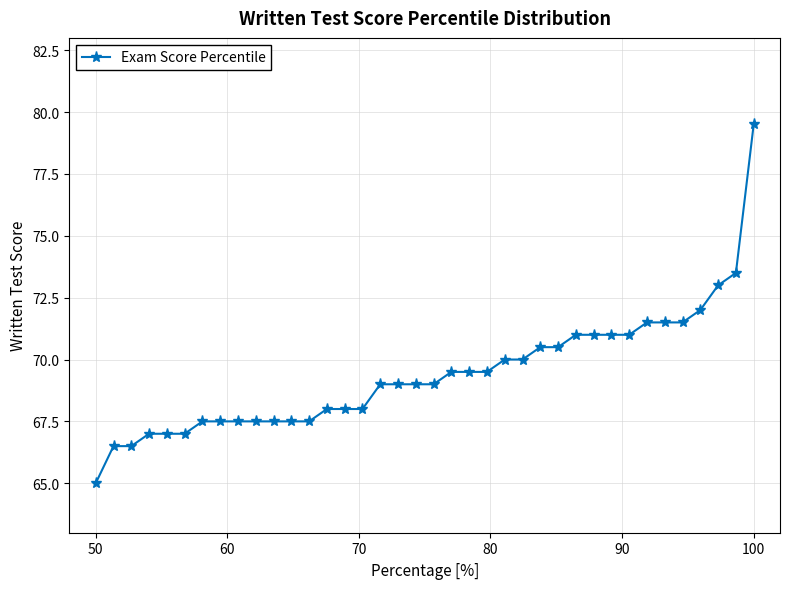

What is the value of the 36th point from the left?

73.0